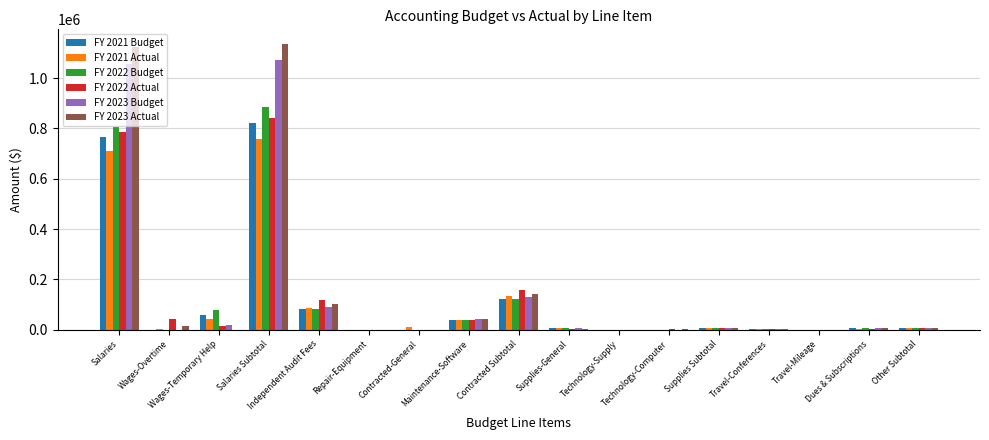

Is it true that FY 2021 Budget equals 0 at Wages-Overtime?

True